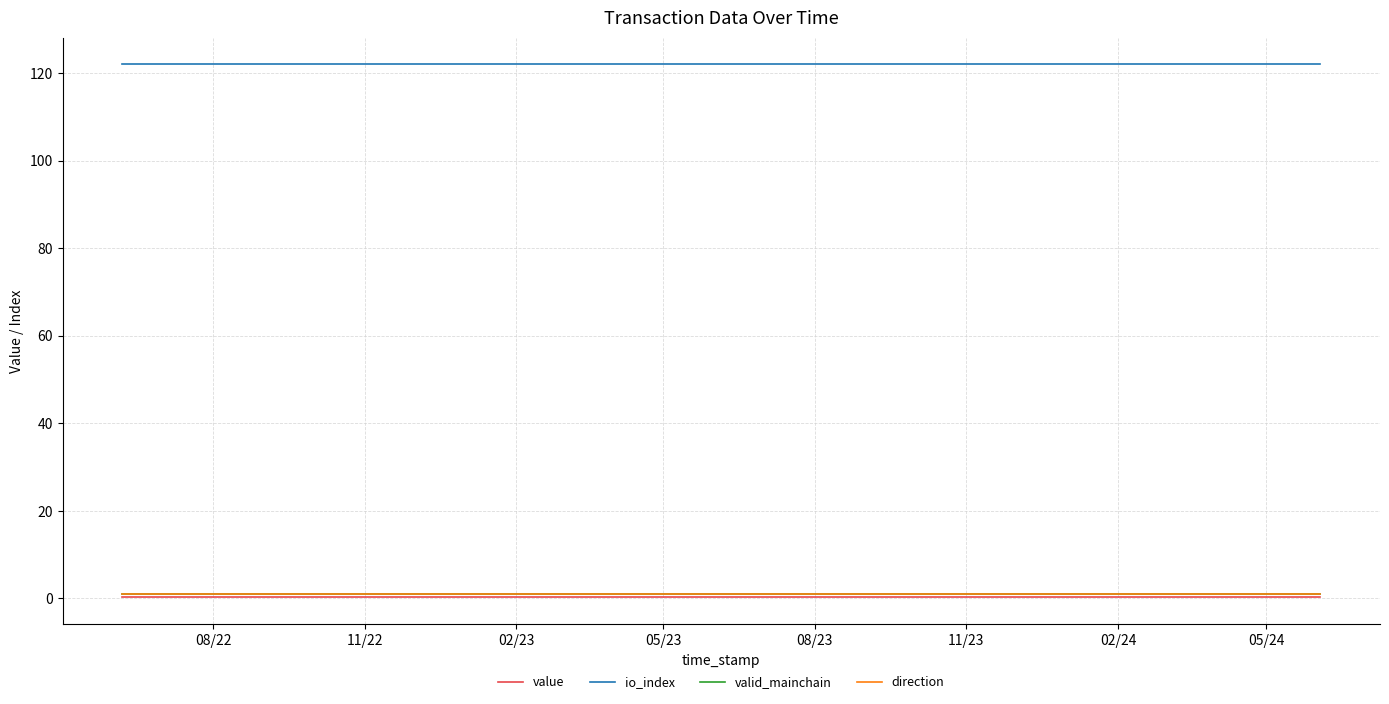

What is the value of the io_index point at the 1st from the left?

122.0